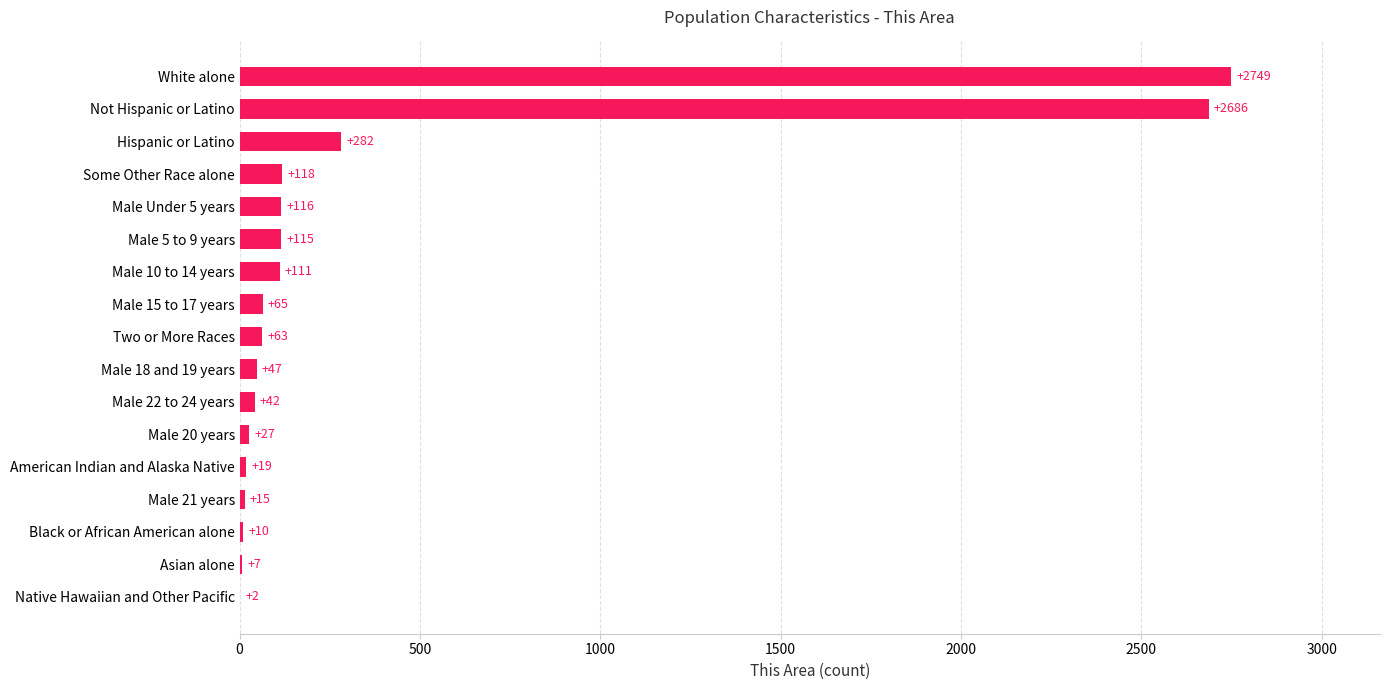

The chart shows a value of 10 at Black or African American alone. True or false?

True